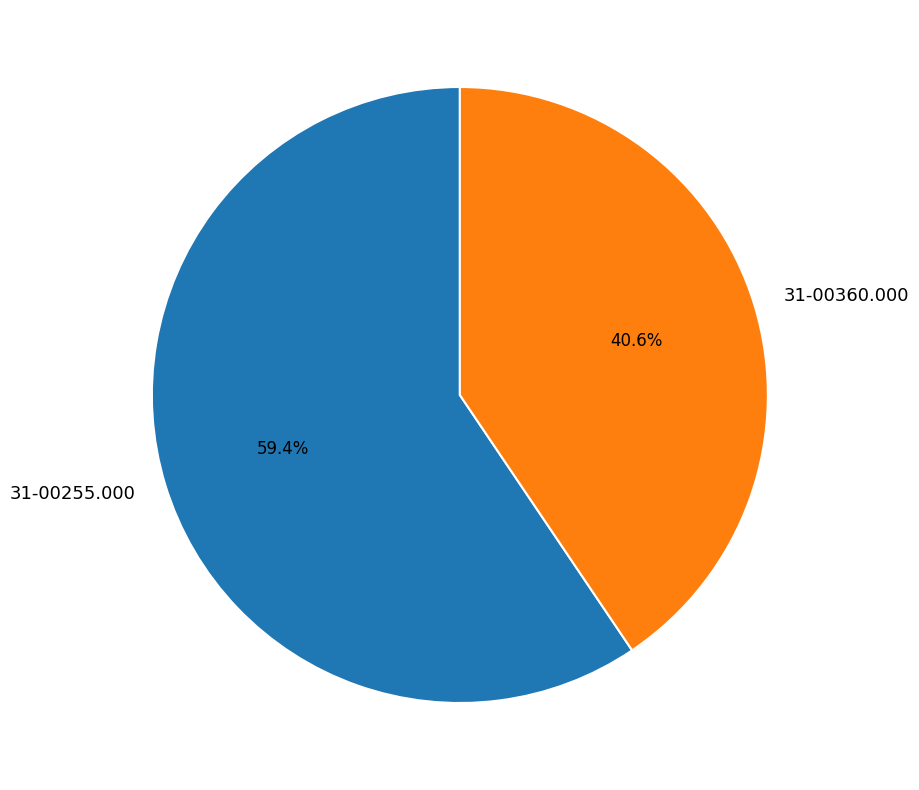

The 31-00360.000 slice represents 41% of the pie. True or false?

True